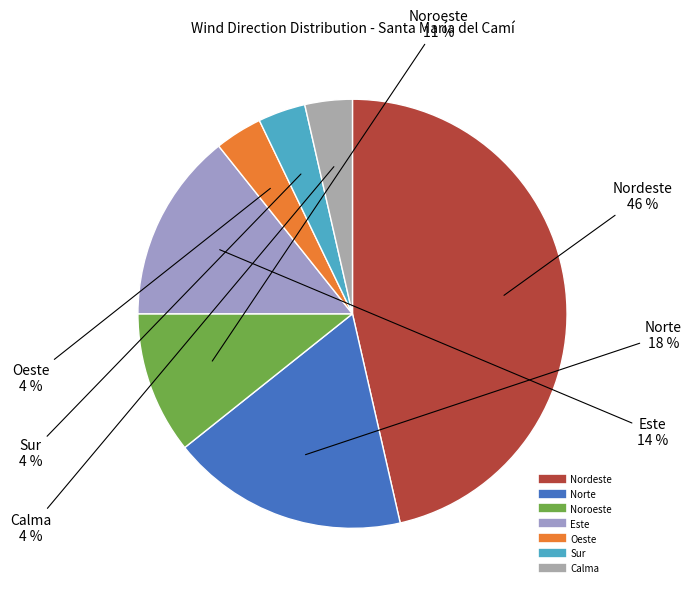

Count the number of slices in the pie.

7